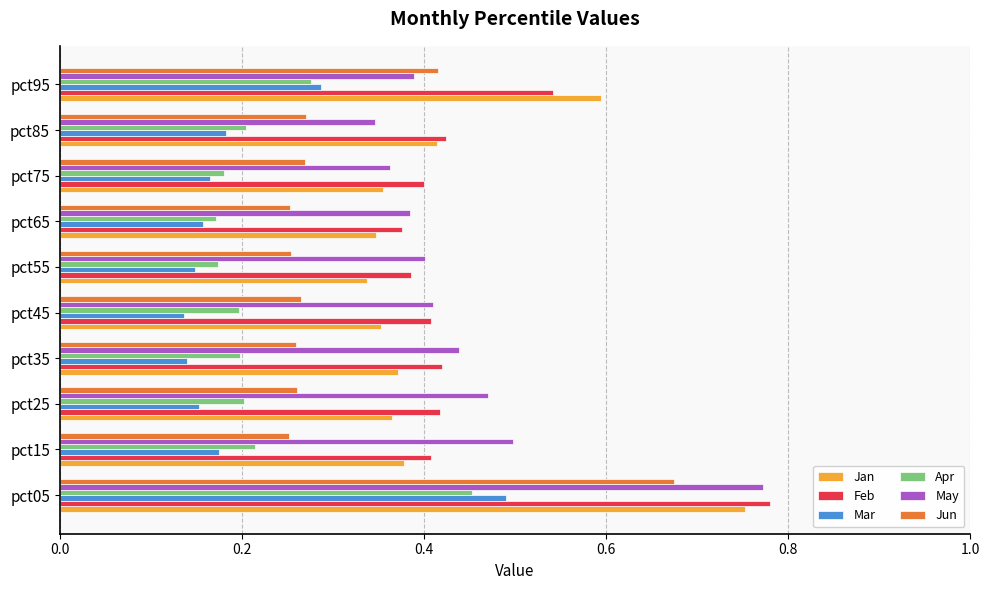

At how many categories does at least one series exceed 0?

10